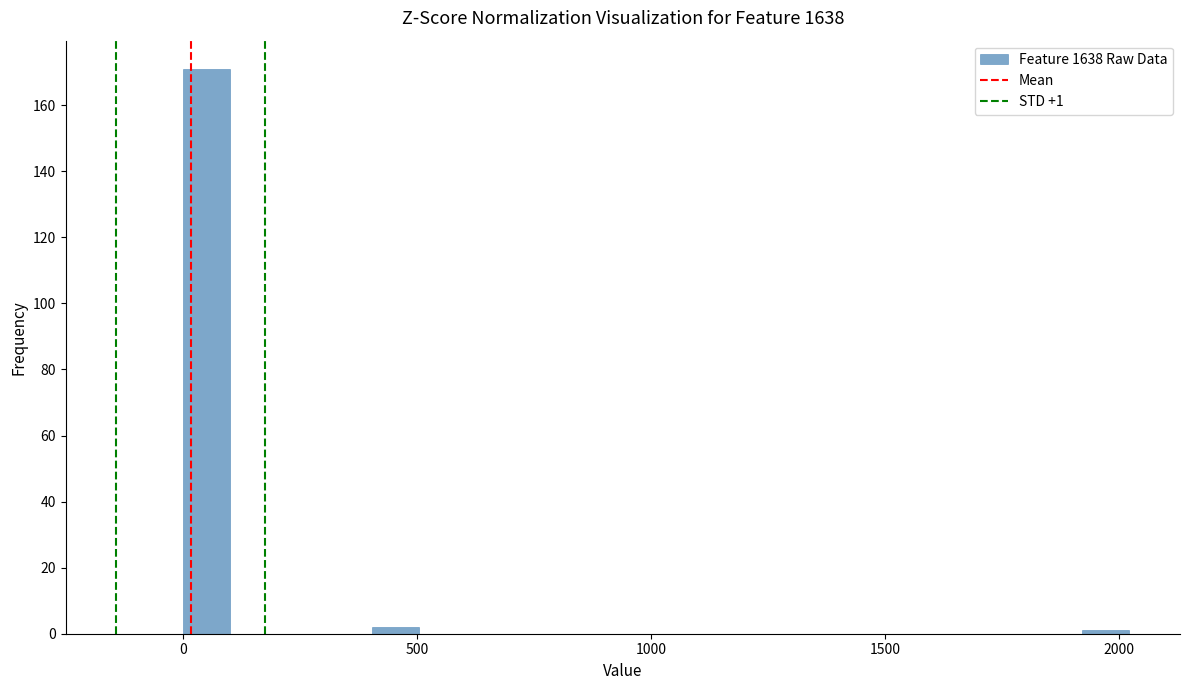

Around what value on the x-axis is the tallest bar? Give the approximate position of its centre, as read against the axis.

50